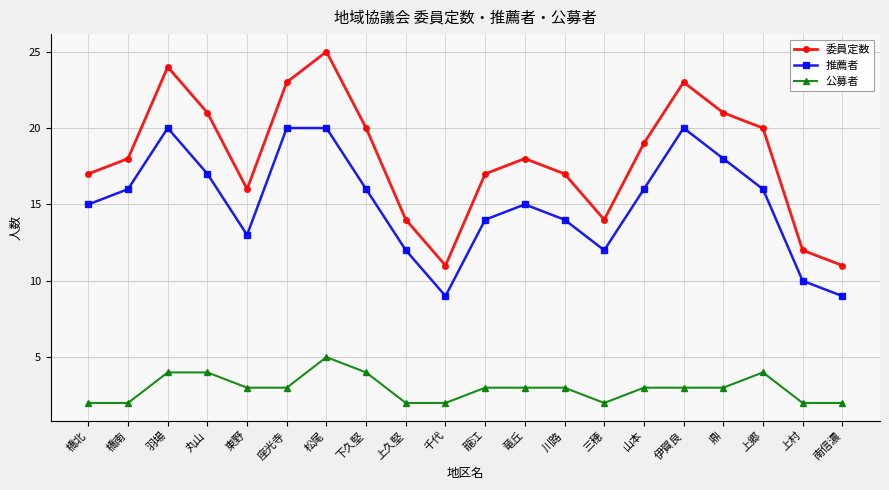

What position from the left is 下久堅?

8